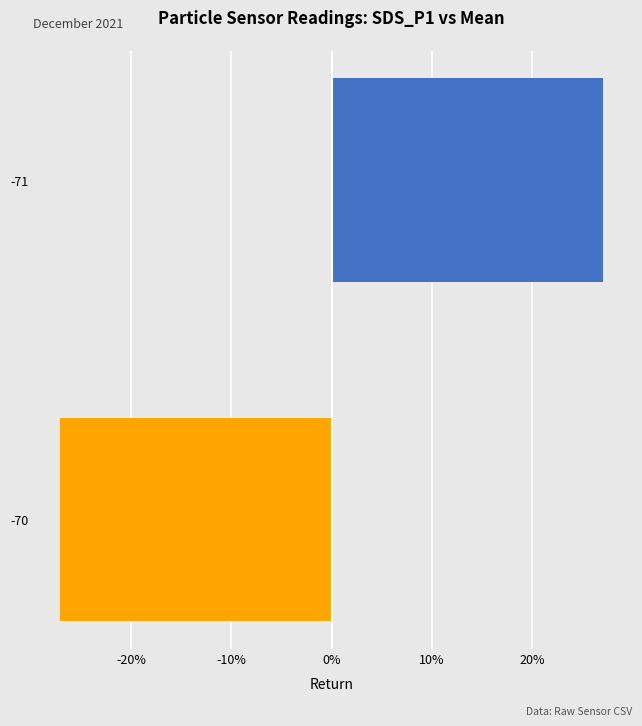

Is it true that the value at -71 is 27.0?

True